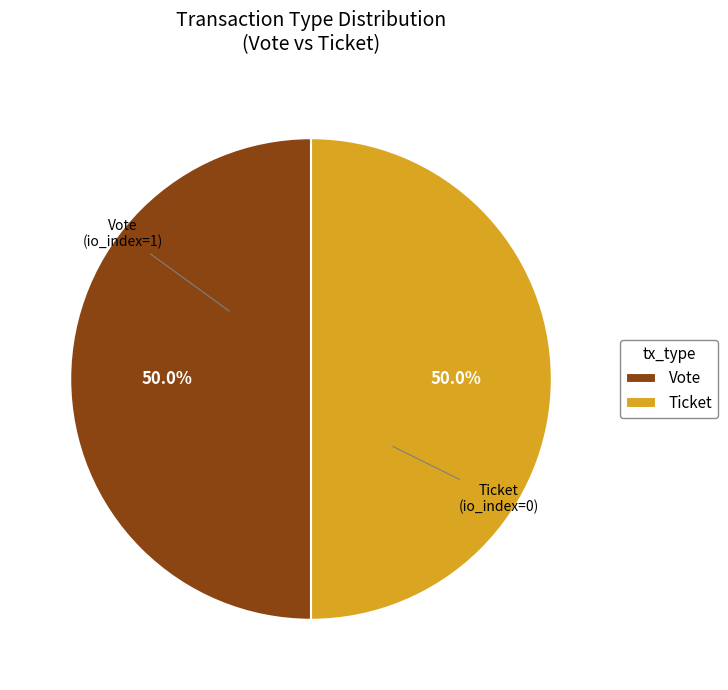

What is the total percentage of Vote and Ticket?

100.0%